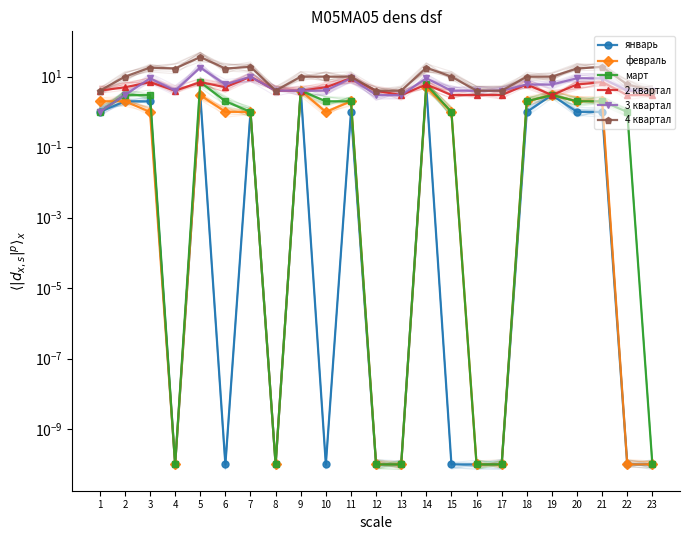

What is the lowest value of the 4 квартал series?

4.0